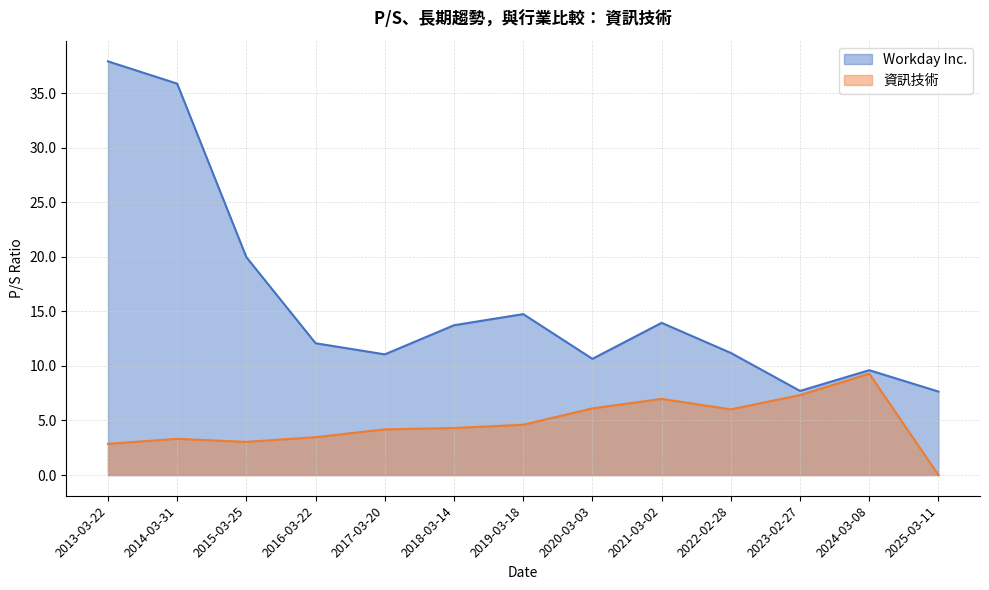

What is the sum of all Workday Inc. values?

206.1